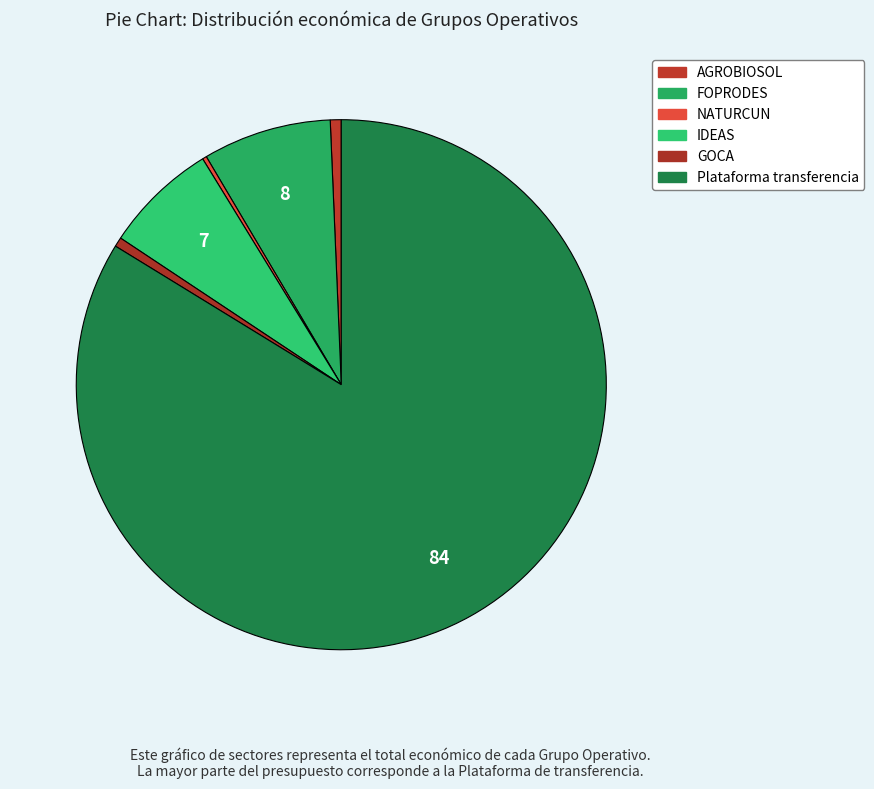

How many slices are in this pie chart?

6